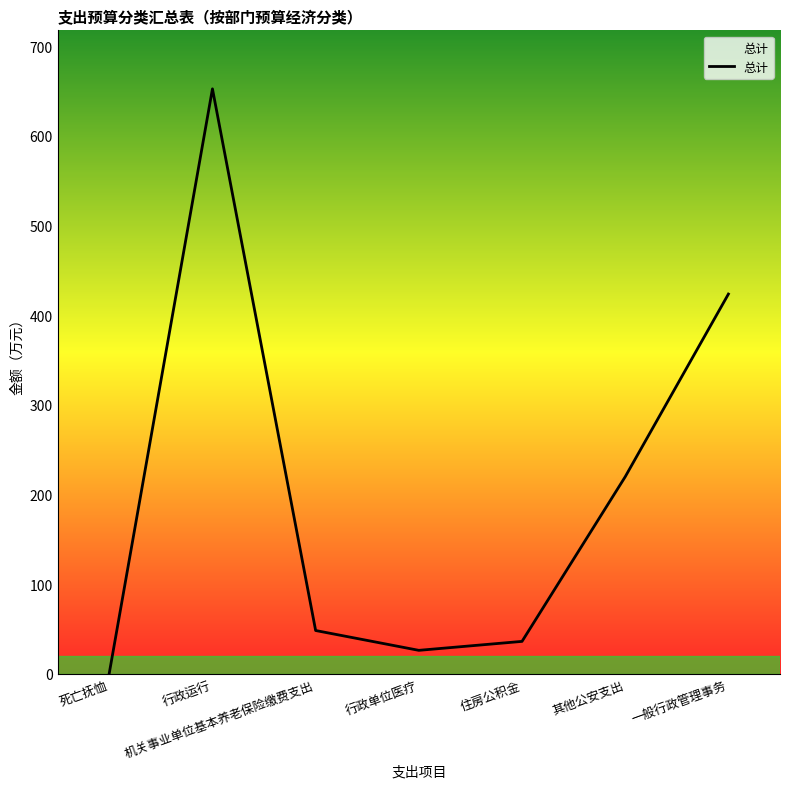

Is it true that the value at 行政单位医疗 is 26.3?

True